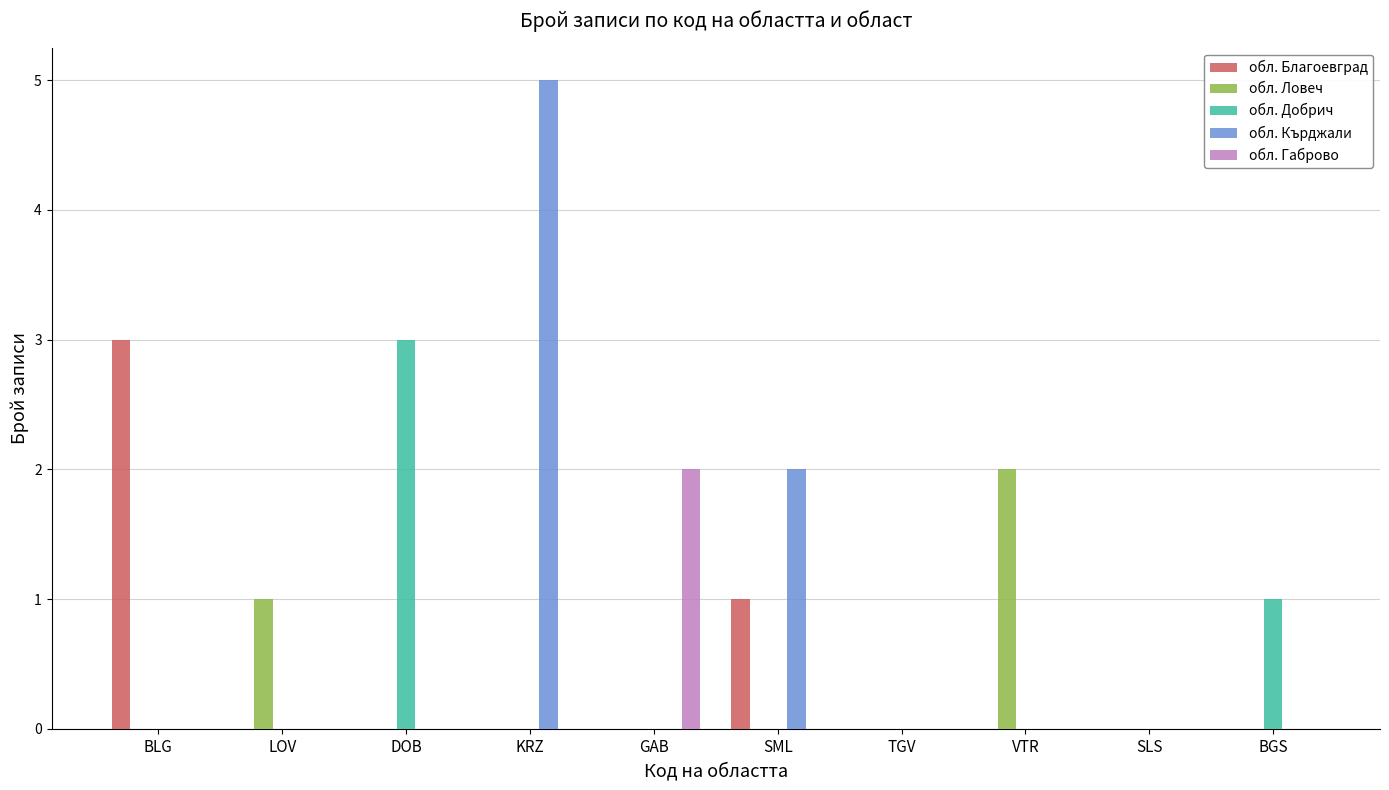

At which category is the sum across all series the highest?

KRZ